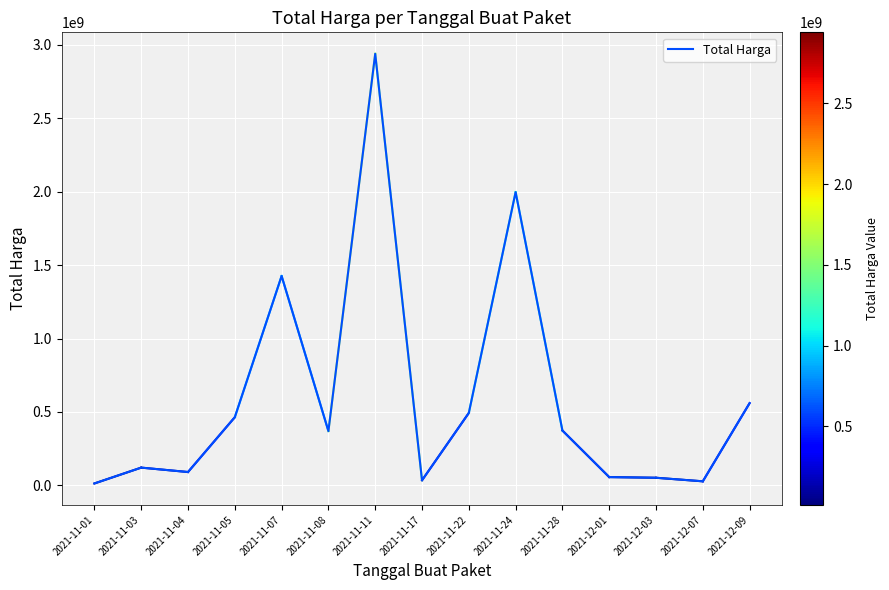

Between 2021-12-01 and 2021-12-07, which is larger?

2021-12-01